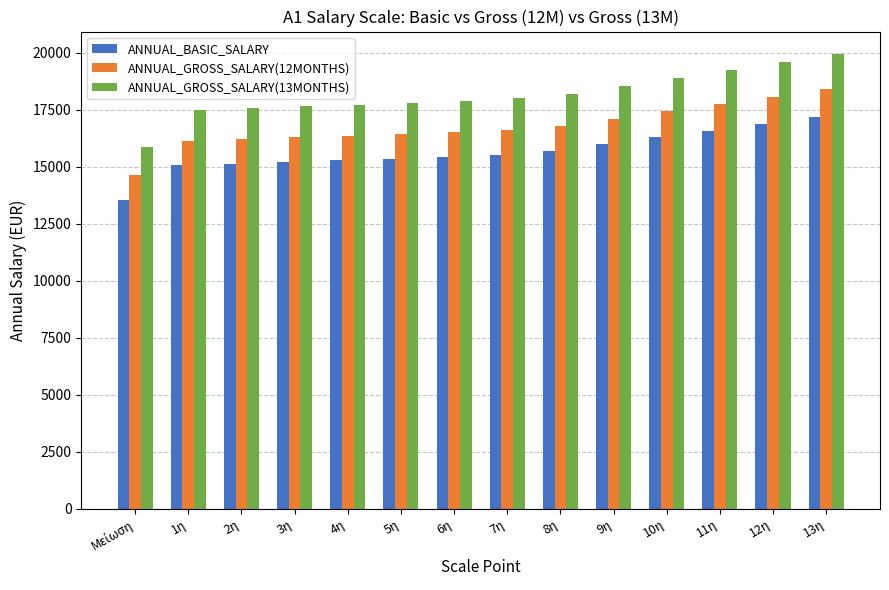

Between 8η and 12η, which series saw the biggest shift?

ANNUAL_GROSS_SALARY(13MONTHS)